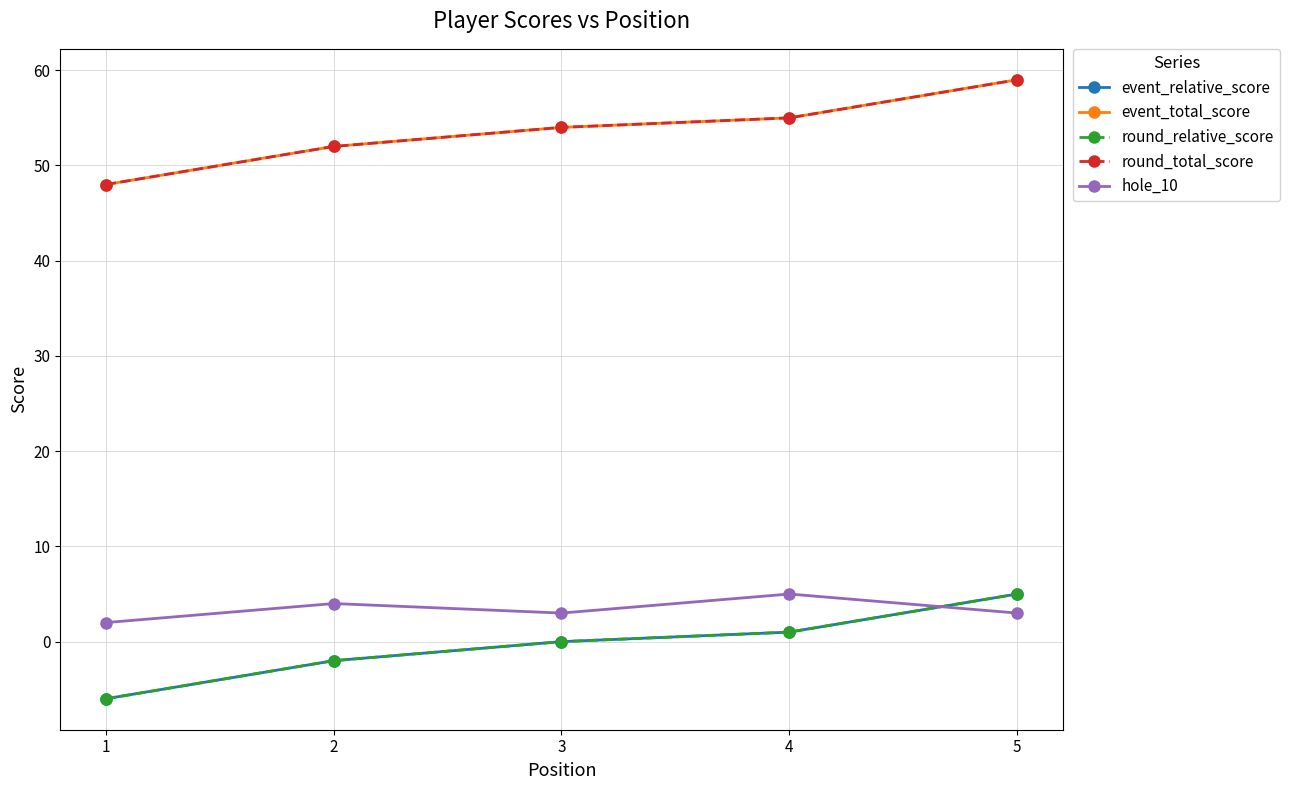

Does the chart have visible grid lines?

Yes